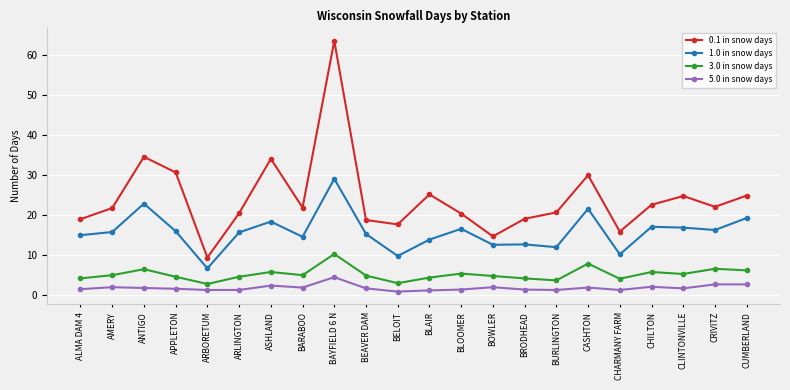

True or false: 0.1 in snow days and 1.0 in snow days intersect in this chart.

False